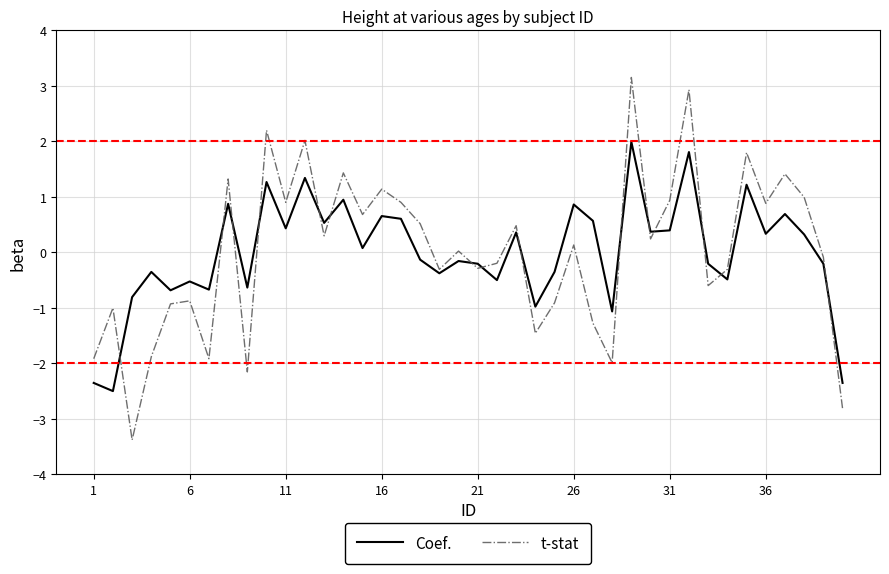

Rank the series by their maximum value, from highest to lowest.

t-stat, Coef.